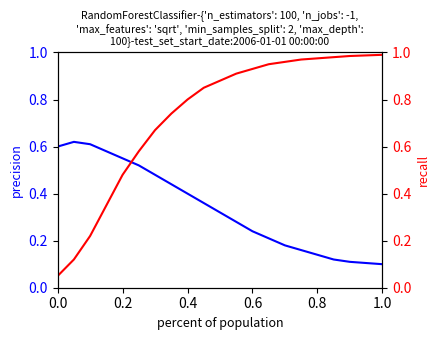

Is it true that precision equals 0.1 at 0.4?

False